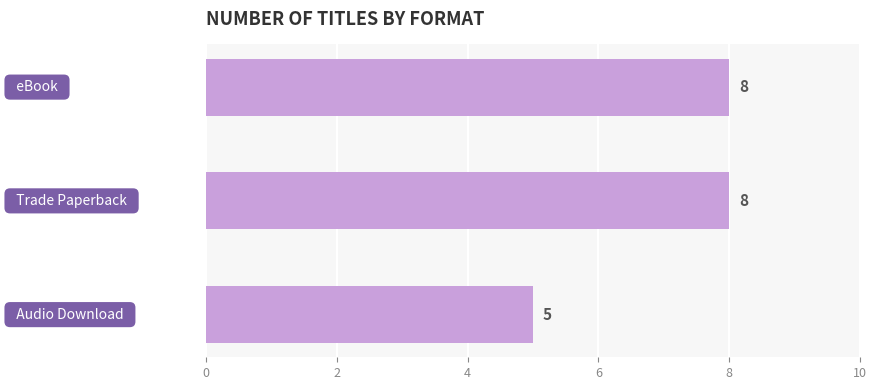

Count the values in the range 5 to 8.

3